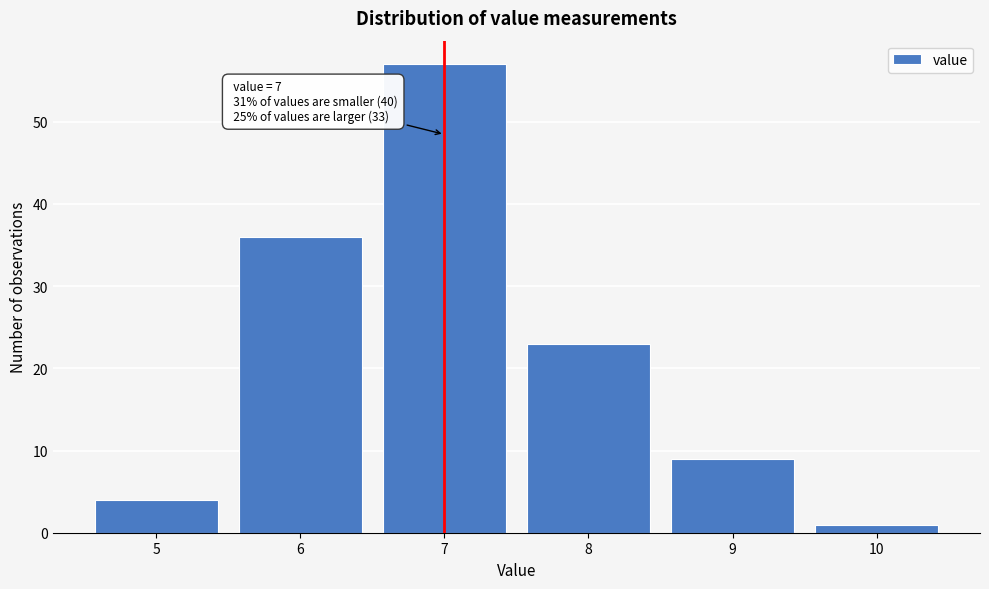

Reading right to left, transcribe all the data shown in this chart.

10=1	9=9	8=23	7=57	6=36	5=4